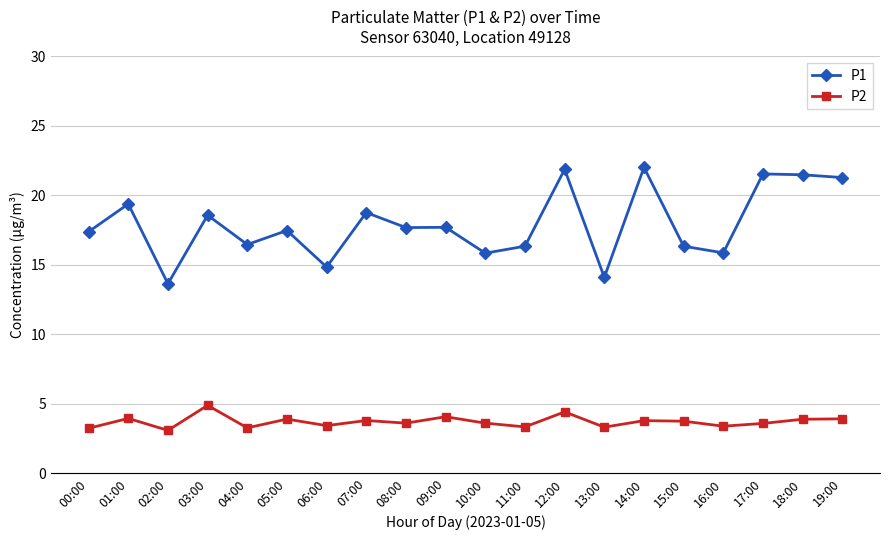

What is the difference between the second highest and minimum values in the P2 series?

1.3